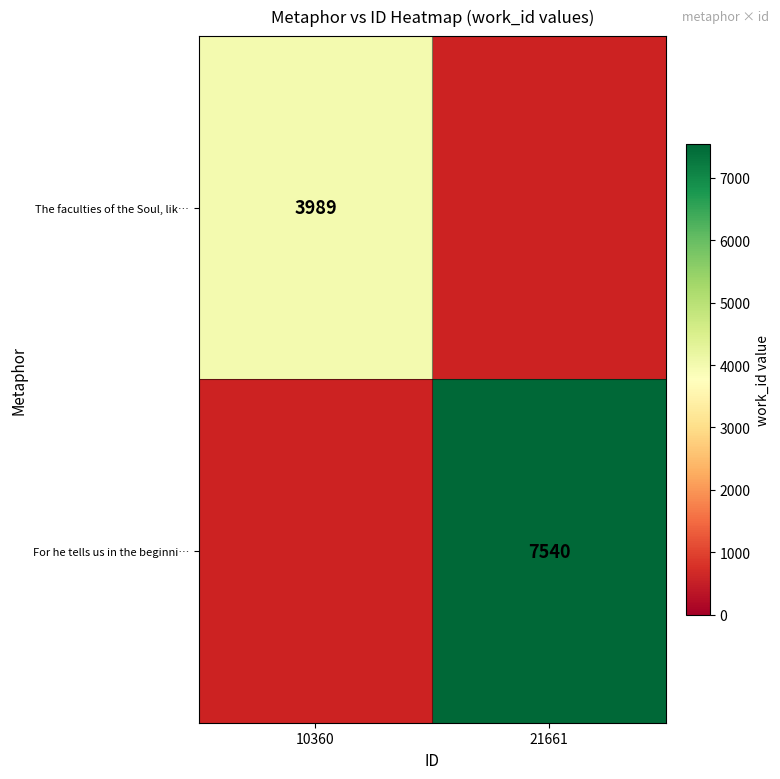

True or false: The faculties of the Soul, lik… has a value of 6913 at 10360.

False